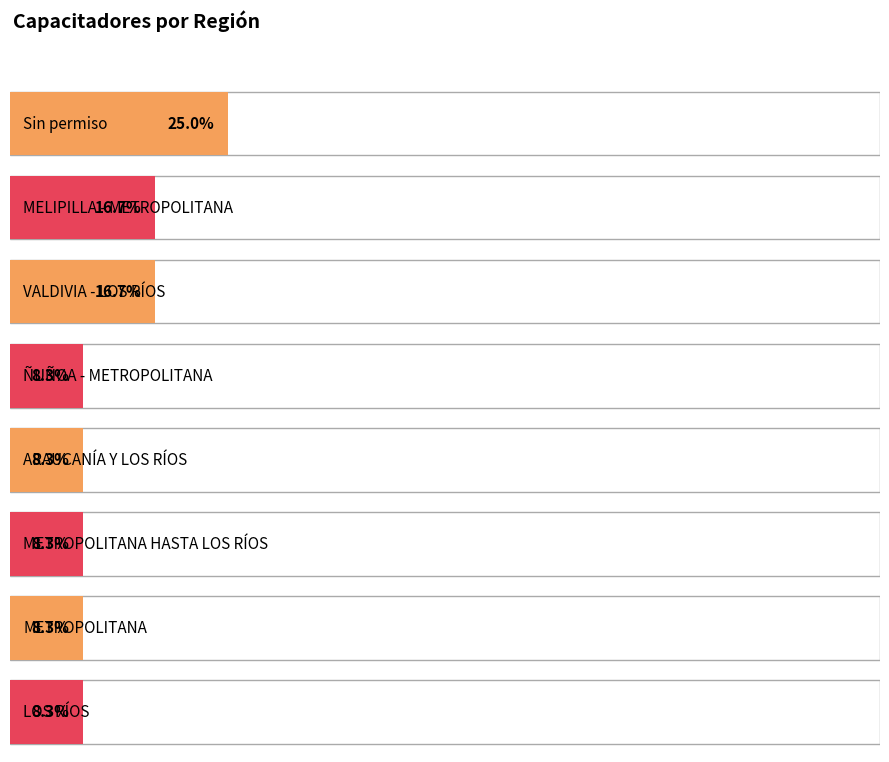

Count the values in the range 1 to 2.

7